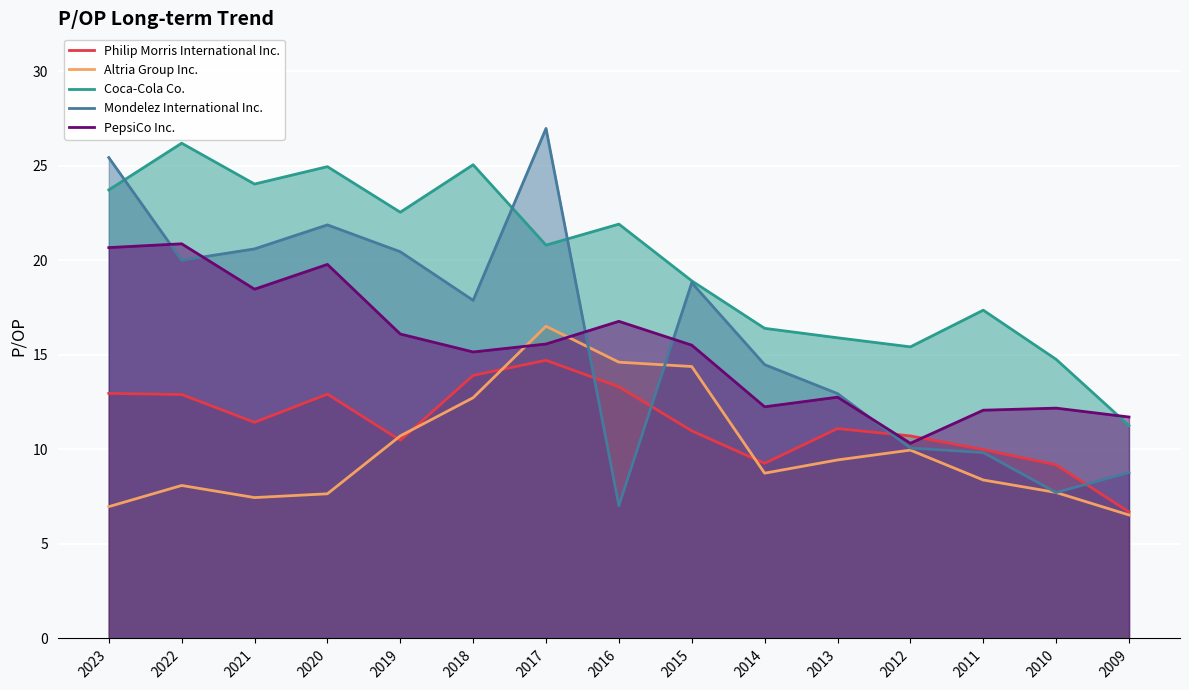

The value of Altria Group Inc. at 2013 is 15.0. True or false?

False